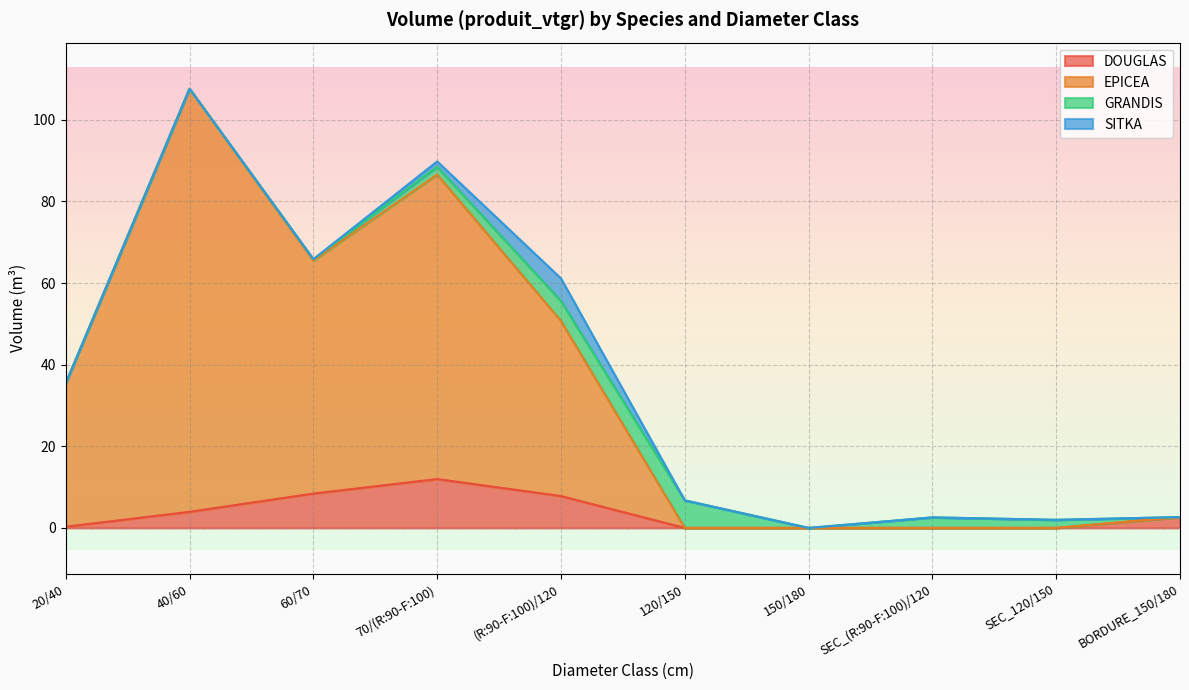

What is the label of the 1st point from the left?

20/40